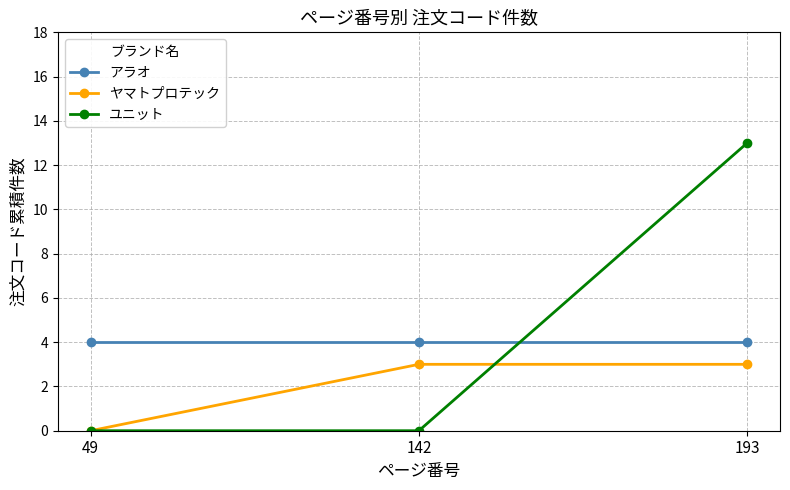

How many lines are shown in the chart?

3